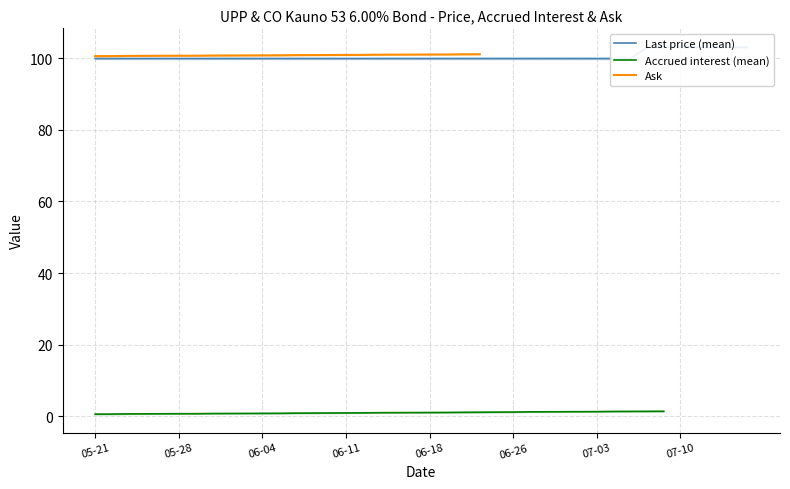

True or false: Accrued interest (mean) and Last price (mean) cross at least once.

False